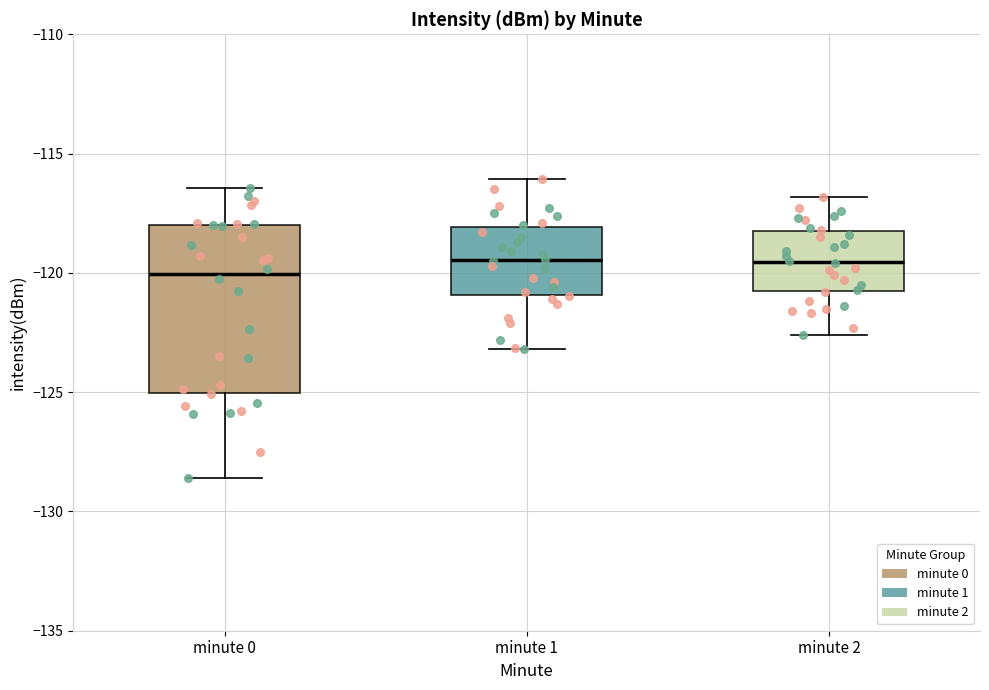

Where does the upper whisker of the box for minute 0 end on the y-axis? The values are not printed on the chart, so give them approximately, as read against the axis.

-116.5